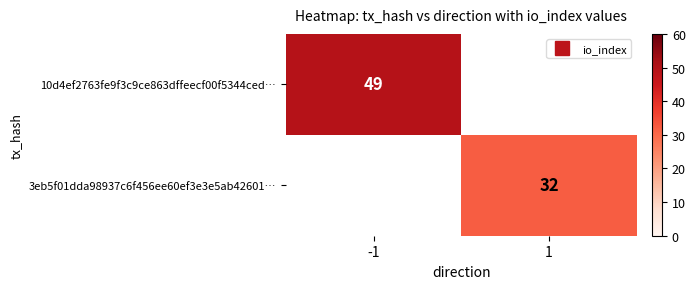

Is the value of 3eb5f01dda98937c6f456ee60ef3e3e5ab42601… at -1 greater than the value of 10d4ef2763fe9f3c9ce863dffeecf00f5344ced… at 1?

No